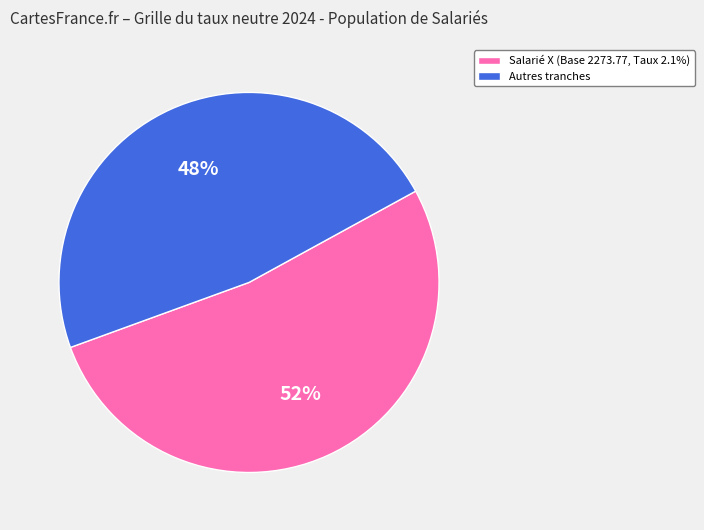

Is there any slice that represents more than half of the pie?

Yes